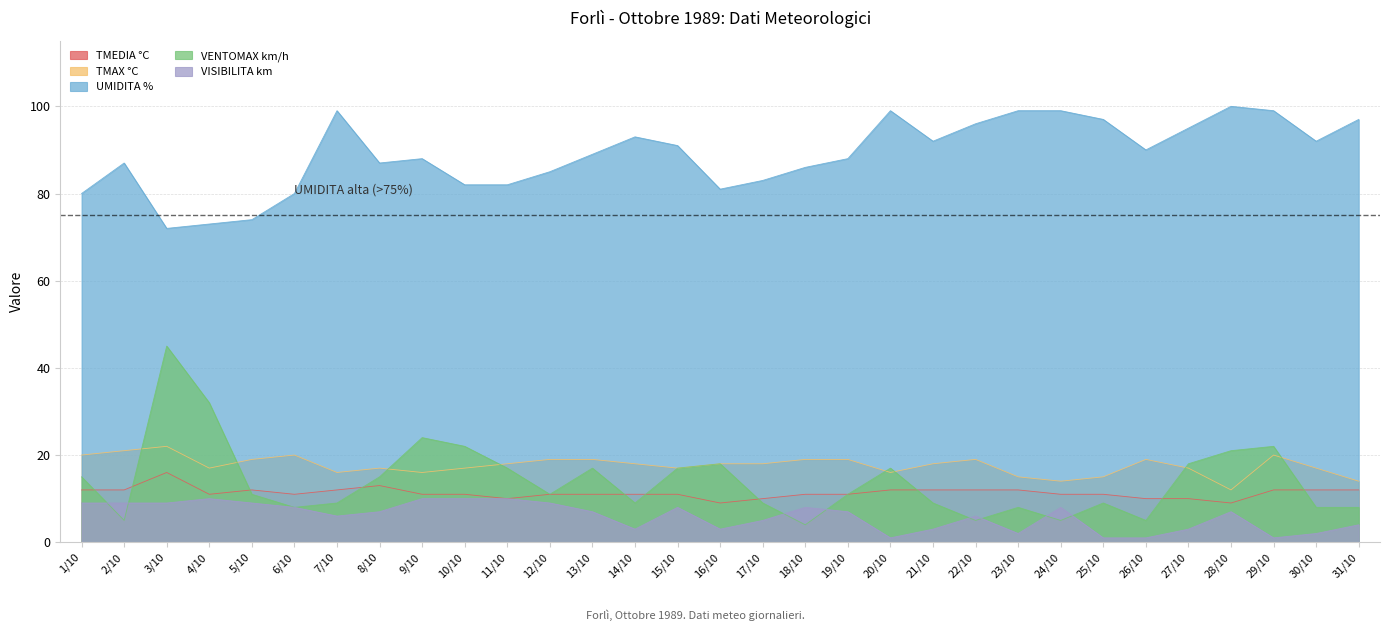

What is the maximum value shown in the chart?

100